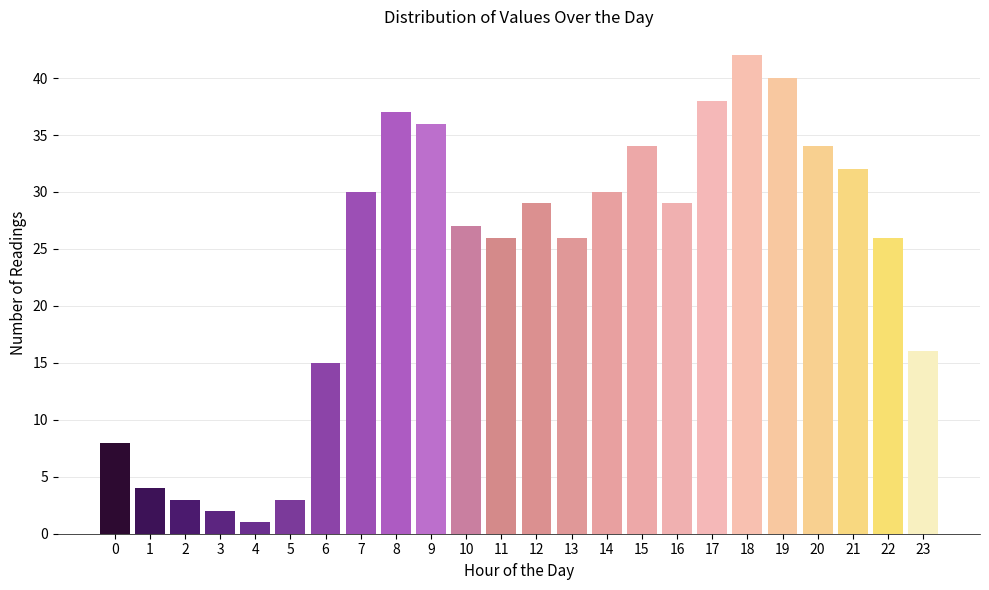

Reading left to right, extract all data points from this chart.

8	4	3	2	1	3	15	30	37	36	27	26	29	26	30	34	29	38	42	40	34	32	26	16